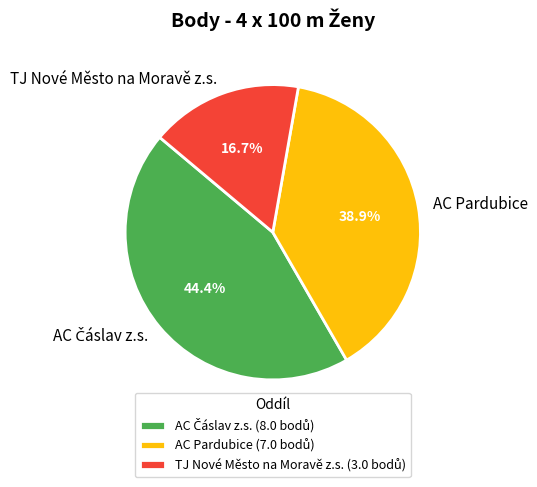

True or false: AC Pardubice accounts for 39% of the total.

True